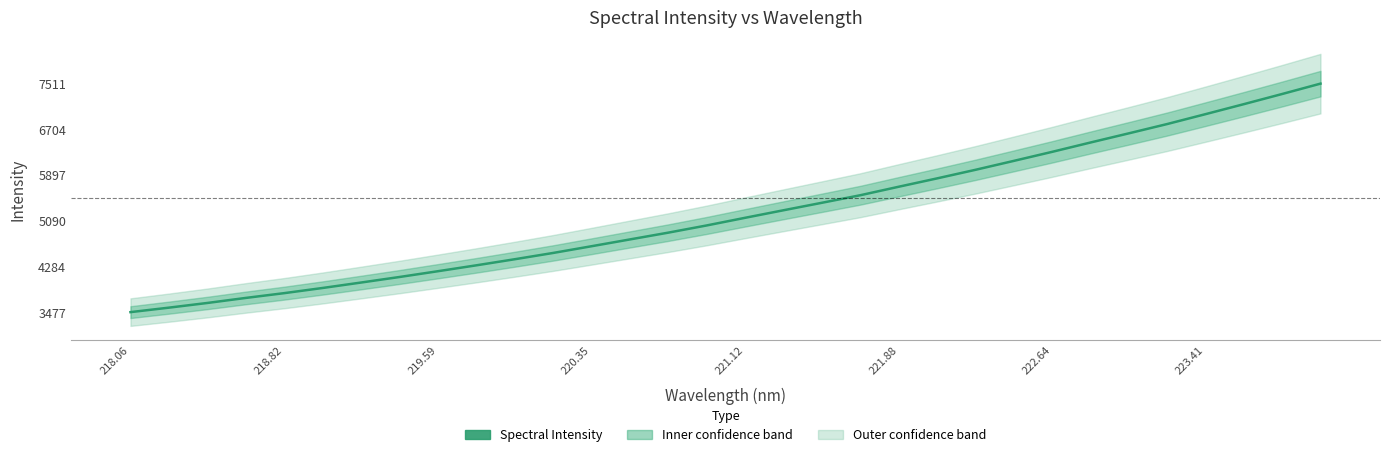

Reading right to left, extract all data points from this chart.

7510.7	7327.7	7148.2	6971.6	6797.0	6633.0	6470.9	6306.1	6146.4	5988.8	5837.4	5690.0	5540.3	5407.2	5275.1	5142.0	5007.2	4880.2	4760.3	4640.1	4521.6	4410.6	4303.1	4199.1	4097.0	3999.3	3903.3	3812.1	3727.7	3638.7	3556.1	3477.0